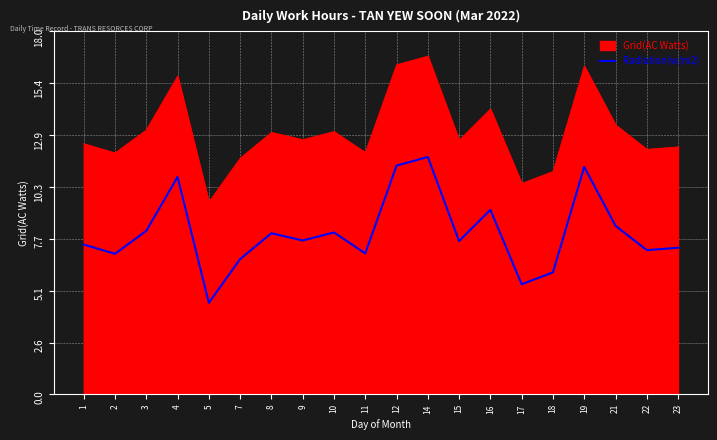

Does the chart display data point markers on the line(s)?

No